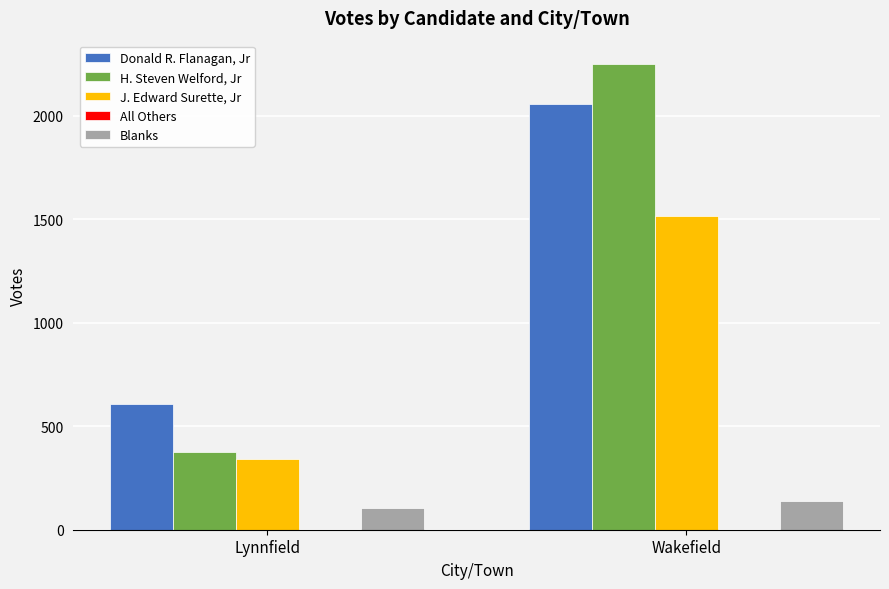

Which series has the widest spread of values?

H. Steven Welford, Jr